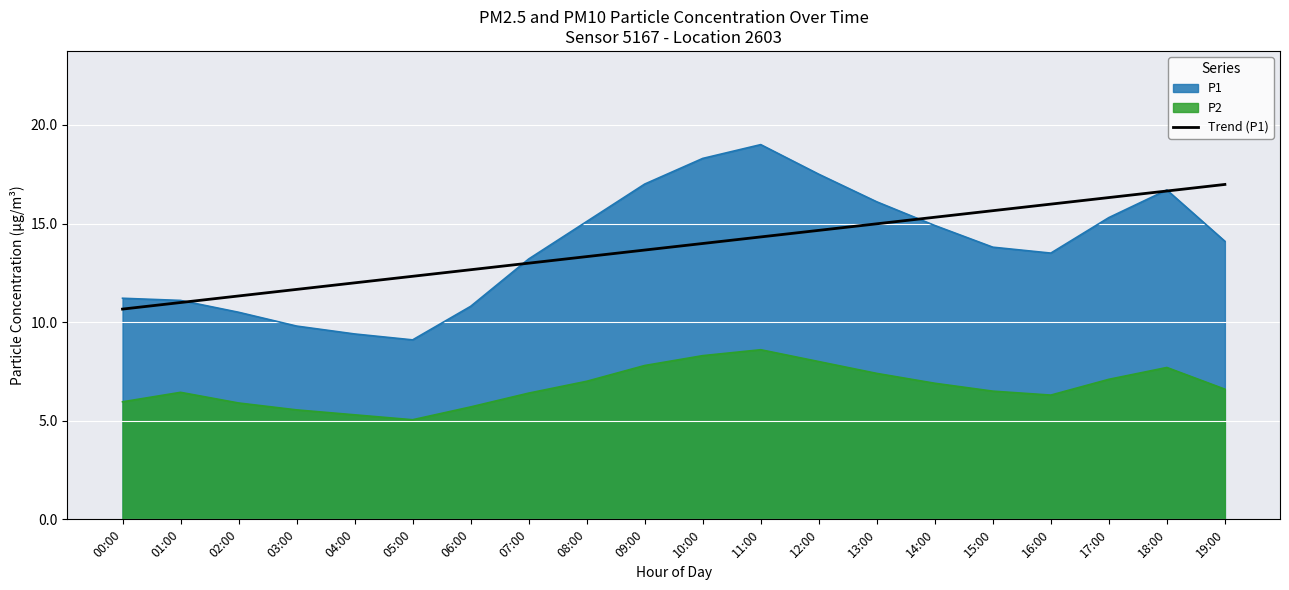

True or false: the data shows 15.0 at 13:00.

True